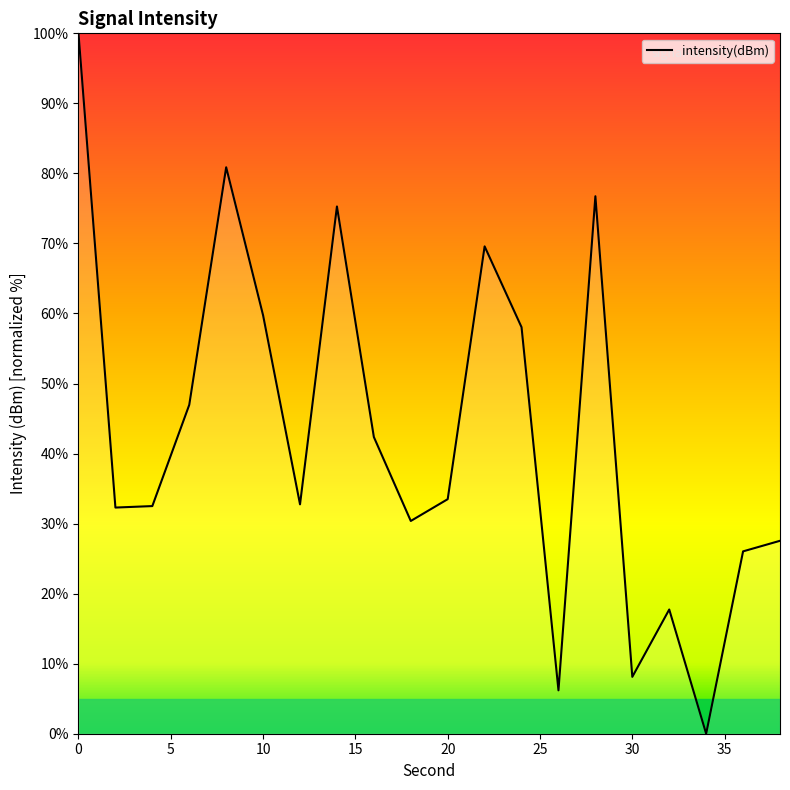

What is the greatest value displayed?

100.0